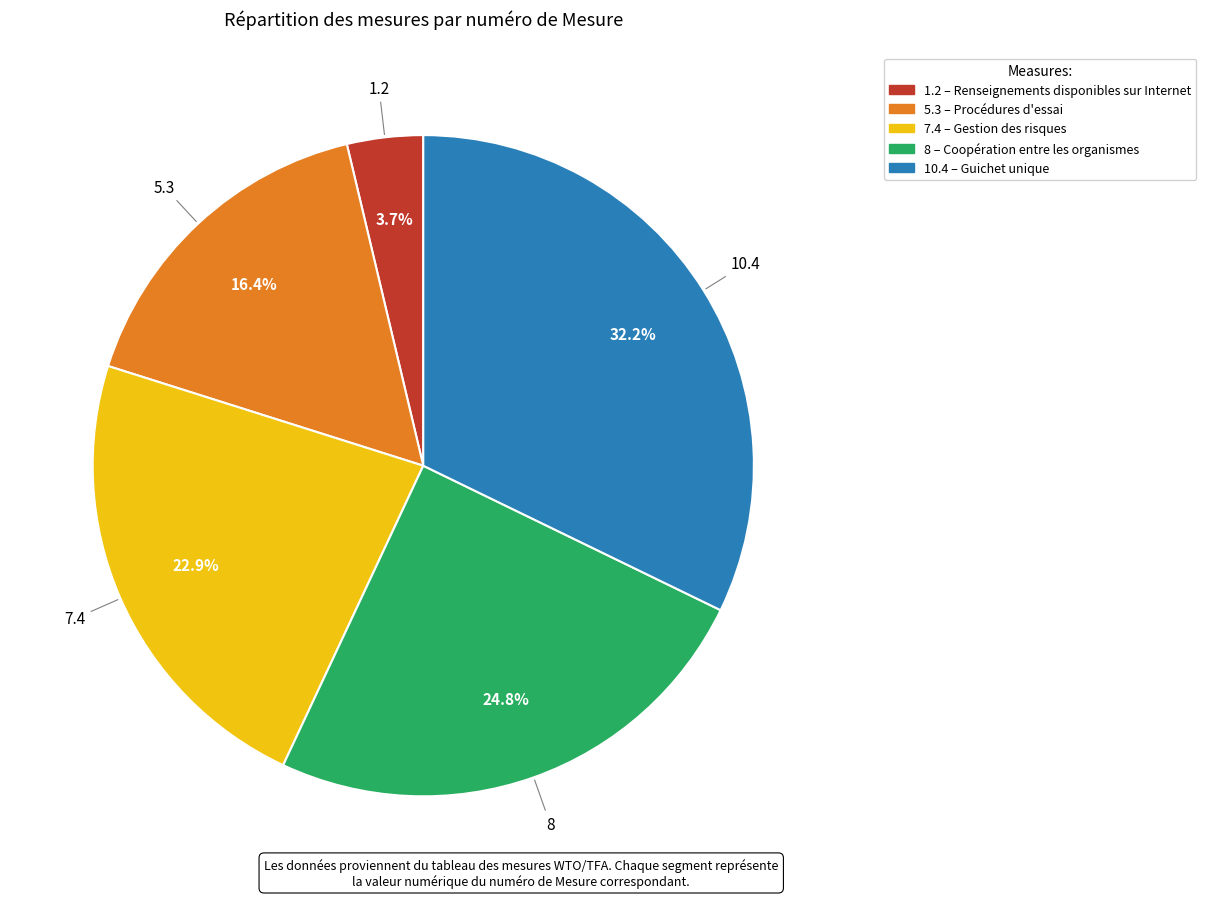

Which slice is the smallest?

1.2